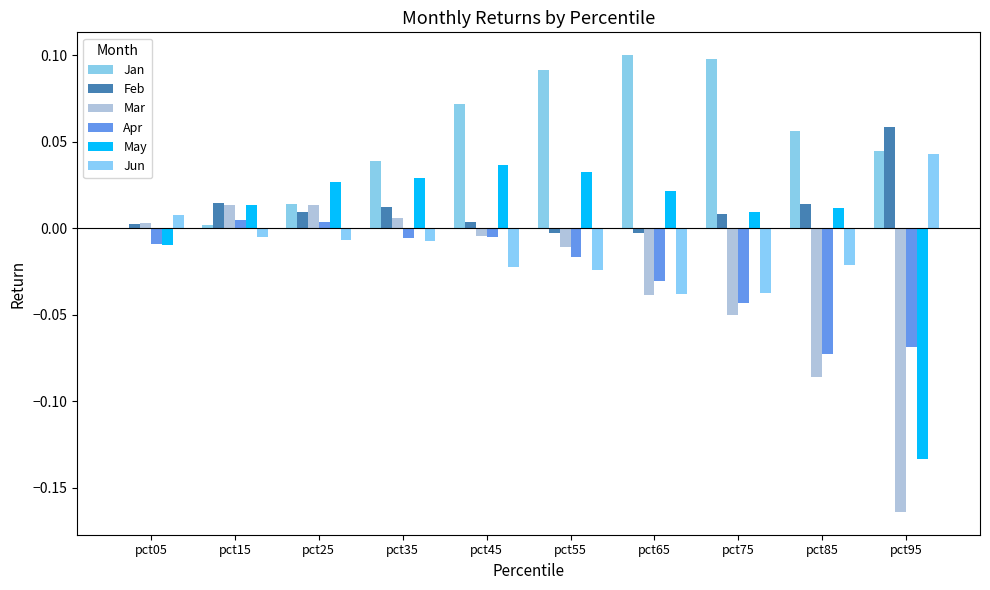

How many values in the Apr series exceed 0?

2